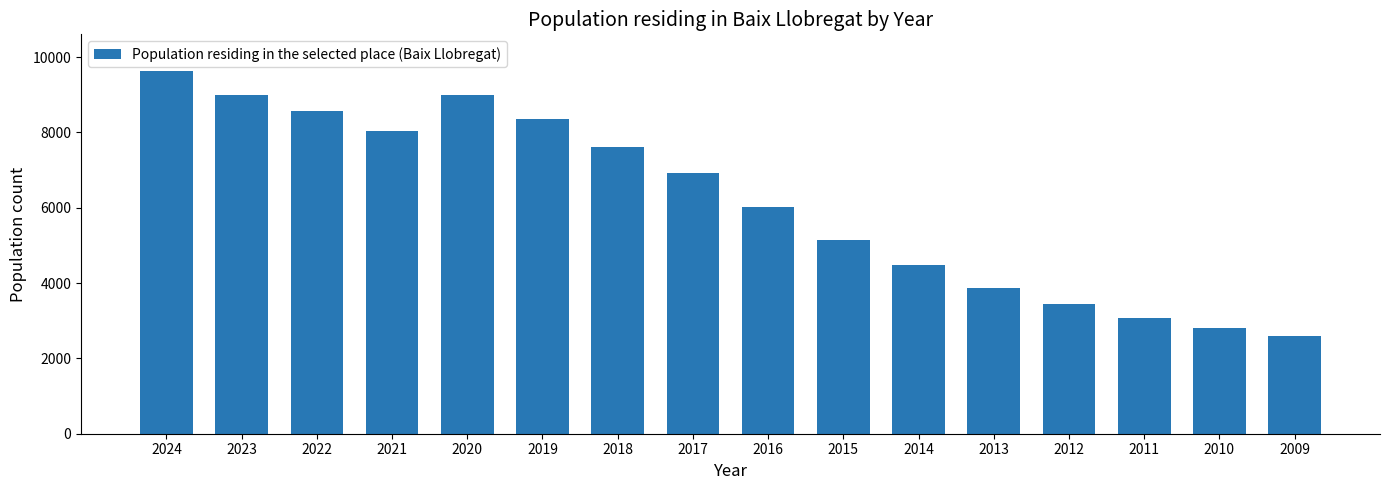

What is the approximate value at 2018, to the nearest 50?

7600